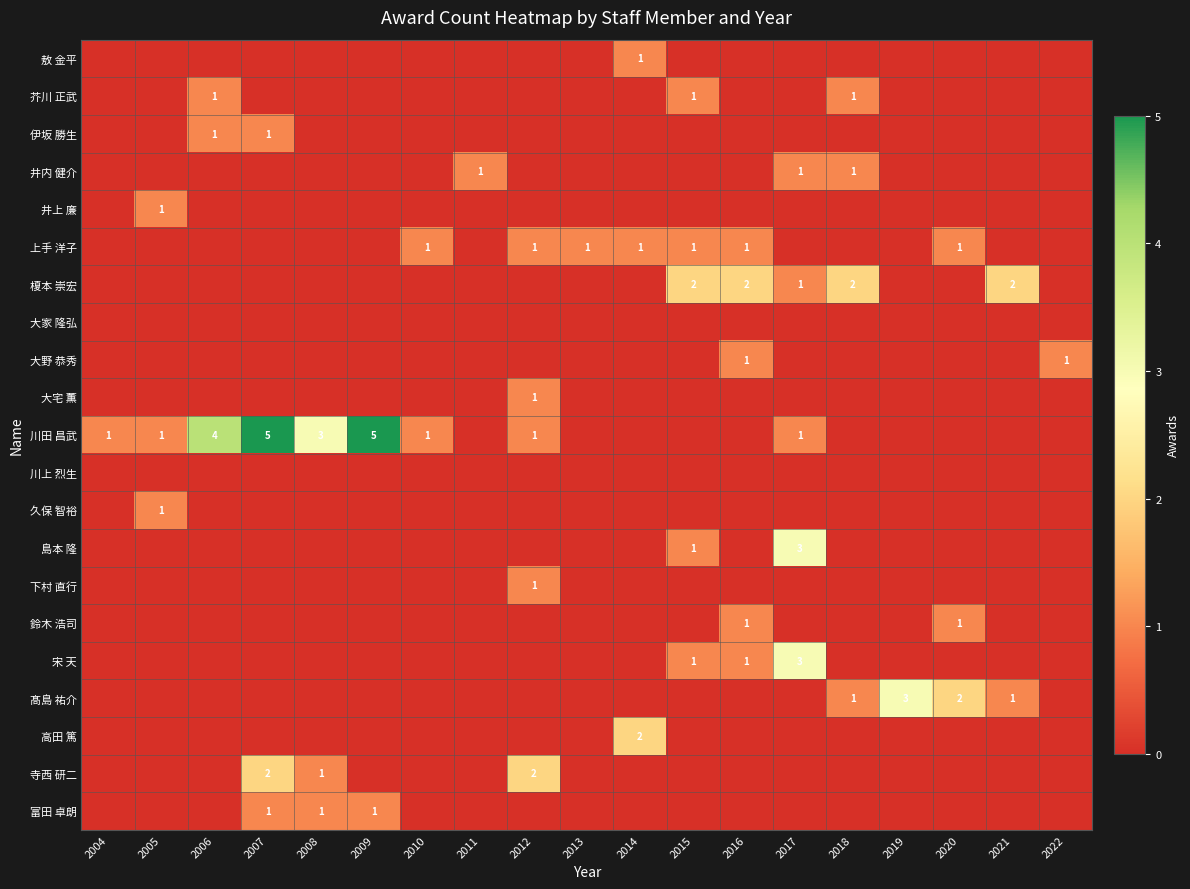

At which category does the chart reach its peak across all series?

2007